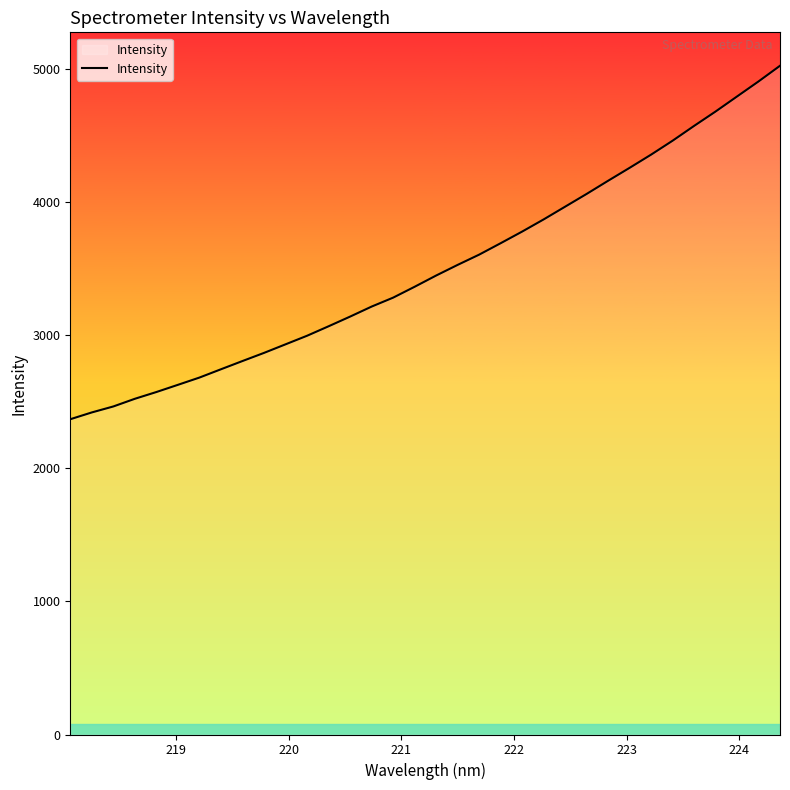

Does the chart display data point markers on the line(s)?

No